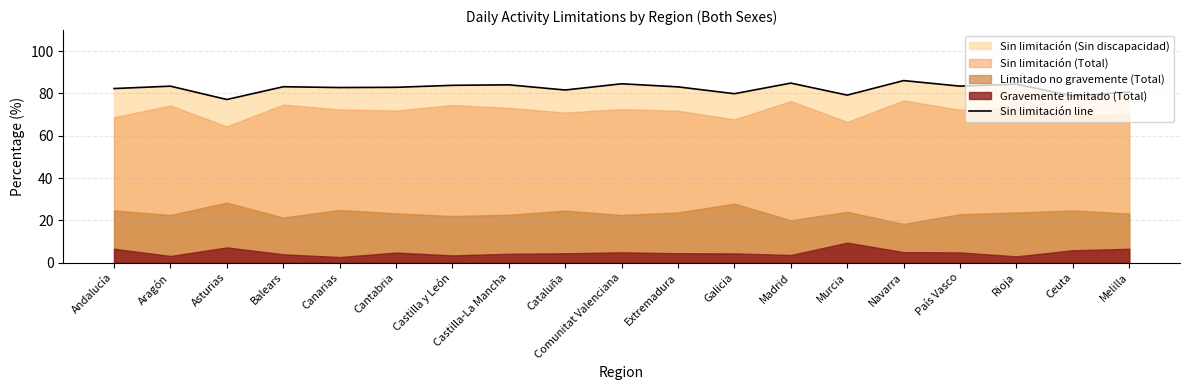

What is the label of the 16th point from the left?

País Vasco